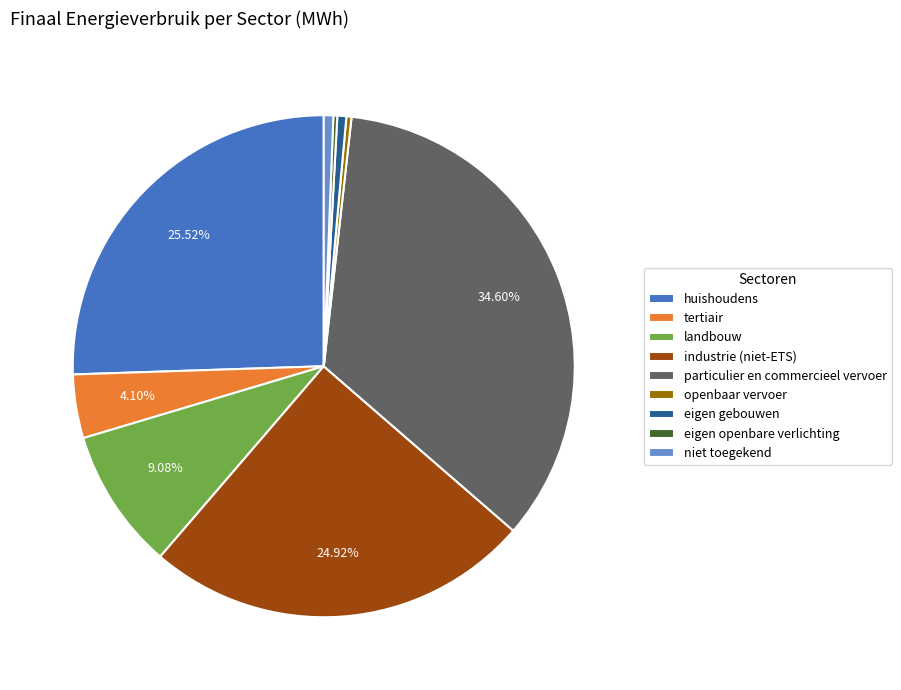

What is the largest slice in the pie chart?

particulier en commercieel vervoer